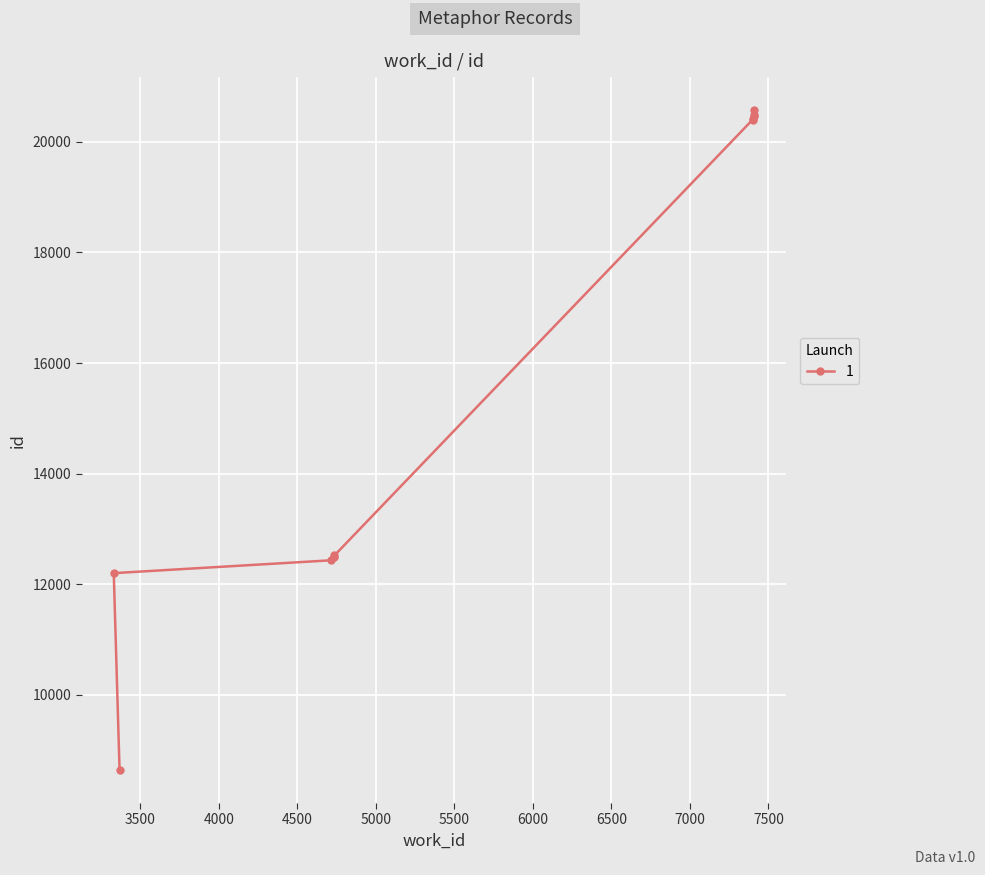

True or false: the data shows 17646 at 4713.

False